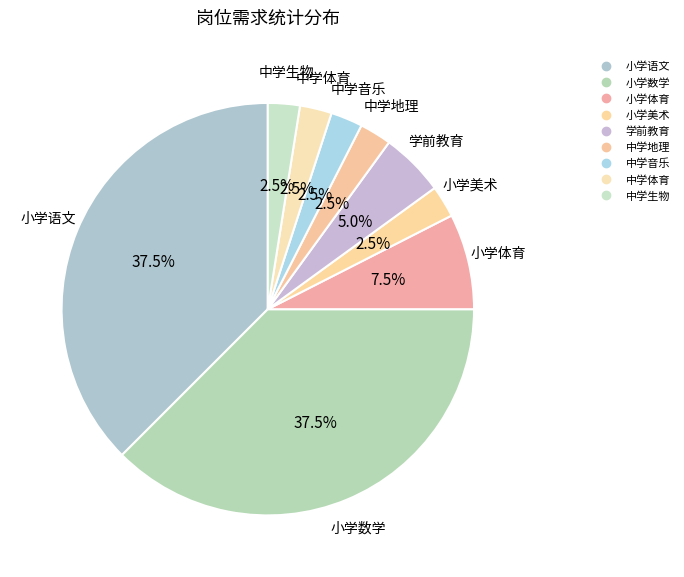

The 小学语文 slice represents 38% of the pie. True or false?

True